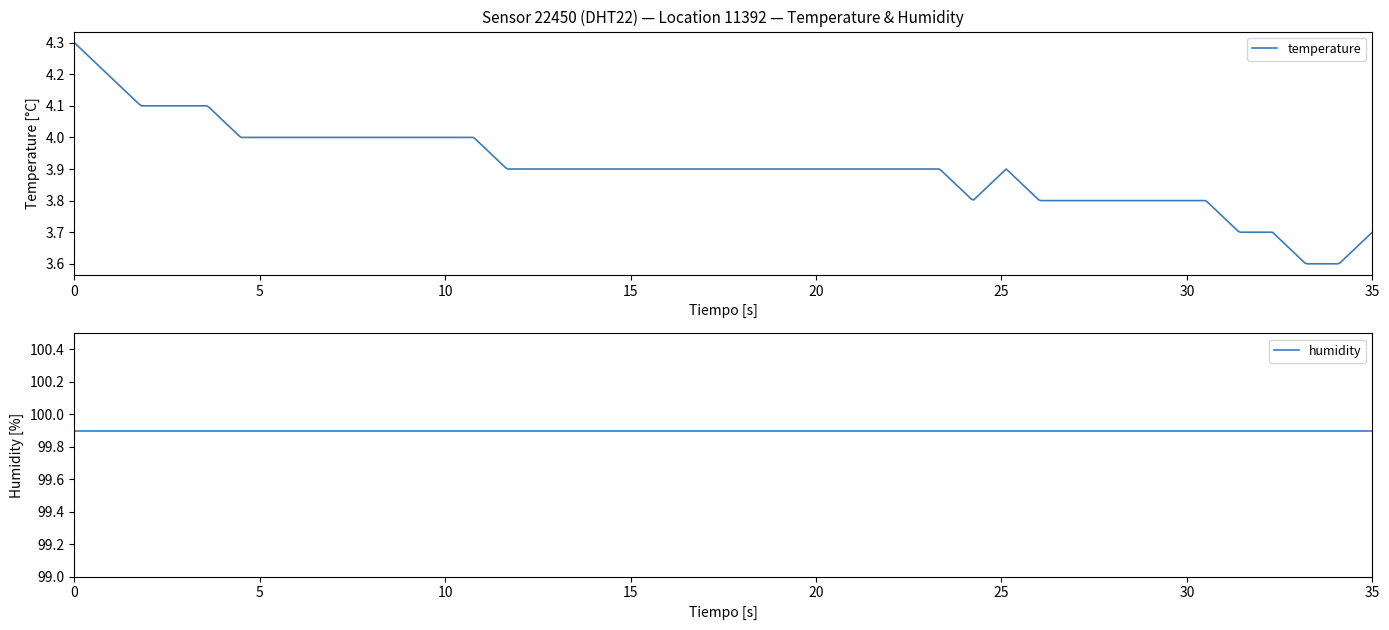

True or false: humidity and temperature intersect in this chart.

False